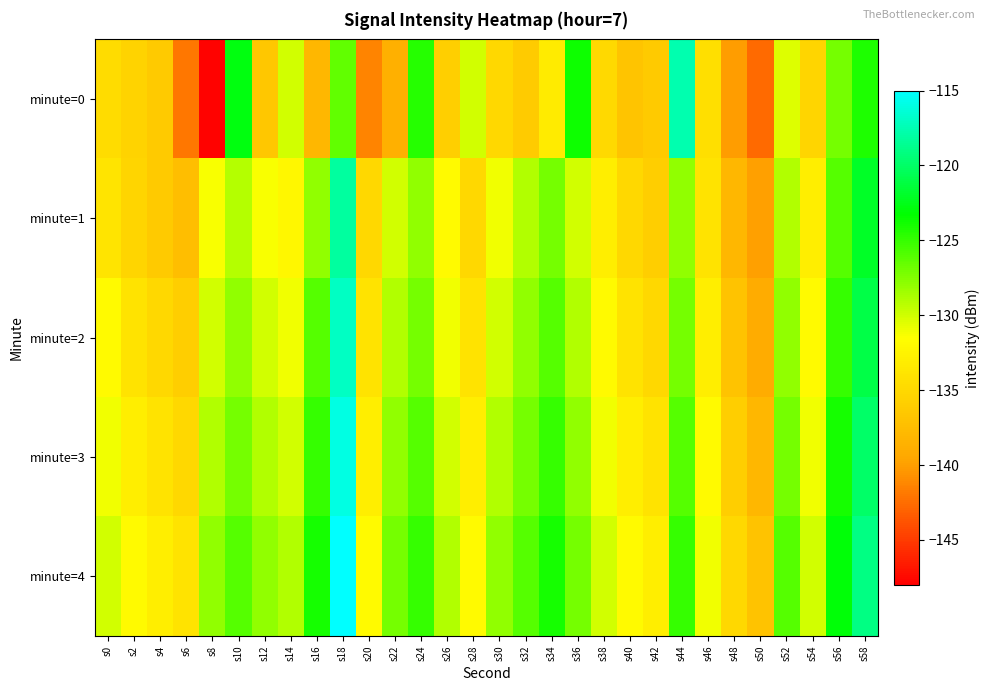

Reading left to right, transcribe all the data shown in this chart.

minute=0: s0=-134.6	s2=-135.4	s4=-136.4	s6=-142.1	s8=-147.8	s10=-122.8	s12=-136.6	s14=-130.0	s16=-138.0	s18=-126.5	s20=-141.3	s22=-138.6	s24=-124.5	s26=-135.9	s28=-130.0	s30=-135.1	s32=-136.2	s34=-133.3	s36=-123.7	s38=-134.9	s40=-136.9	s42=-136.4	s44=-117.7	s46=-134.5	s48=-140.1	s50=-142.6	s52=-130.4	s54=-135.4	s56=-127.0	s58=-124.2
minute=1: s0=-133.8	s2=-135.4	s4=-136.4	s6=-137.4	s8=-131.4	s10=-129.1	s12=-131.3	s14=-132.2	s16=-128.0	s18=-118.1	s20=-135.0	s22=-130.0	s24=-128.0	s26=-132.0	s28=-135.0	s30=-131.0	s32=-129.0	s34=-127.0	s36=-130.0	s38=-133.0	s40=-135.0	s42=-136.0	s44=-128.0	s46=-134.0	s48=-138.0	s50=-140.0	s52=-129.0	s54=-133.0	s56=-126.0	s58=-122.0
minute=2: s0=-132.0	s2=-134.0	s4=-135.0	s6=-136.0	s8=-130.0	s10=-128.0	s12=-130.0	s14=-131.0	s16=-126.0	s18=-117.0	s20=-134.0	s22=-129.0	s24=-127.0	s26=-131.0	s28=-134.0	s30=-130.0	s32=-128.0	s34=-126.0	s36=-129.0	s38=-132.0	s40=-134.0	s42=-135.0	s44=-127.0	s46=-133.0	s48=-137.0	s50=-139.0	s52=-128.0	s54=-132.0	s56=-125.0	s58=-121.0
minute=3: s0=-131.0	s2=-133.0	s4=-134.0	s6=-135.0	s8=-129.0	s10=-127.0	s12=-129.0	s14=-130.0	s16=-125.0	s18=-116.0	s20=-133.0	s22=-128.0	s24=-126.0	s26=-130.0	s28=-133.0	s30=-129.0	s32=-127.0	s34=-125.0	s36=-128.0	s38=-131.0	s40=-133.0	s42=-134.0	s44=-126.0	s46=-132.0	s48=-136.0	s50=-138.0	s52=-127.0	s54=-131.0	s56=-124.0	s58=-120.0
minute=4: s0=-130.0	s2=-132.0	s4=-133.0	s6=-134.0	s8=-128.0	s10=-126.0	s12=-128.0	s14=-129.0	s16=-124.0	s18=-115.0	s20=-132.0	s22=-127.0	s24=-125.0	s26=-129.0	s28=-132.0	s30=-128.0	s32=-126.0	s34=-124.0	s36=-127.0	s38=-130.0	s40=-132.0	s42=-133.0	s44=-125.0	s46=-131.0	s48=-135.0	s50=-137.0	s52=-126.0	s54=-130.0	s56=-123.0	s58=-119.0